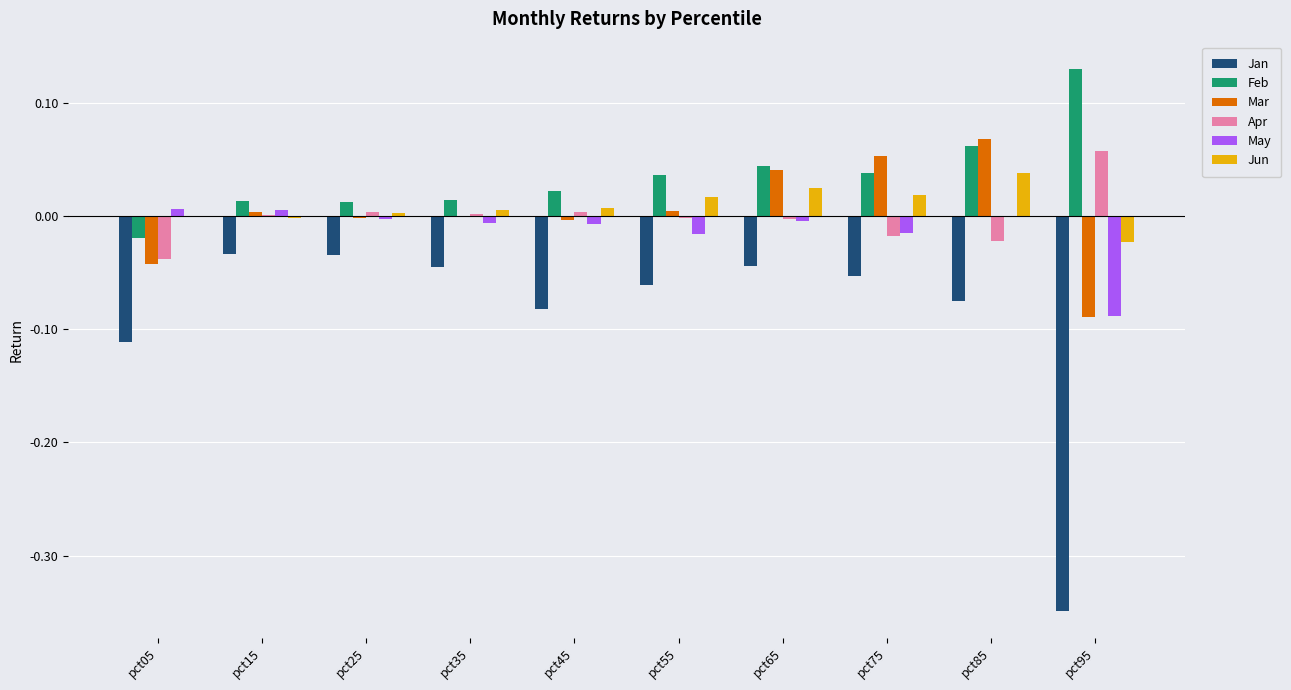

The Apr series shows 0.0 at pct45. True or false?

True